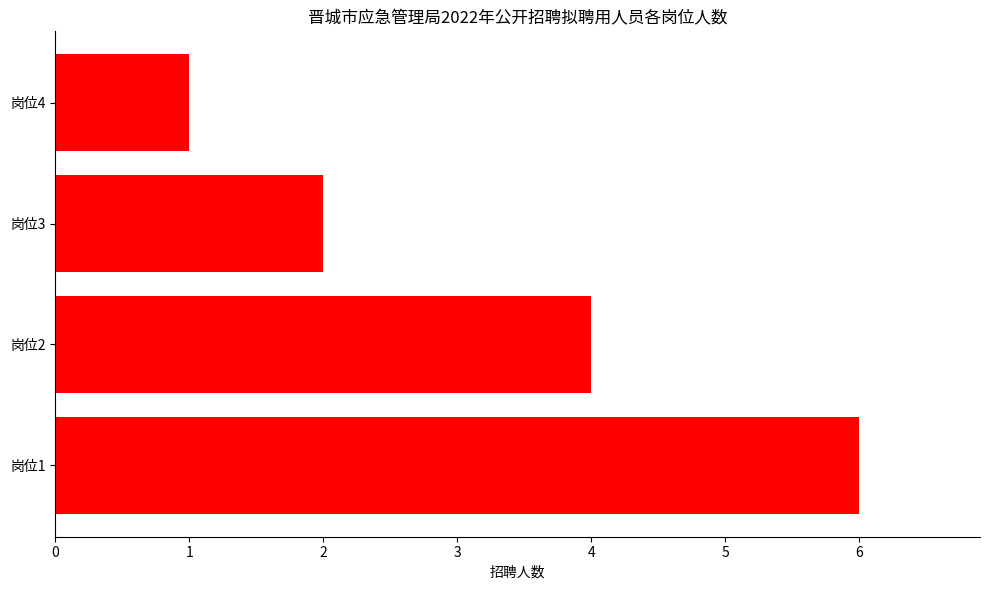

The value at 岗位3 is 2. True or false?

True